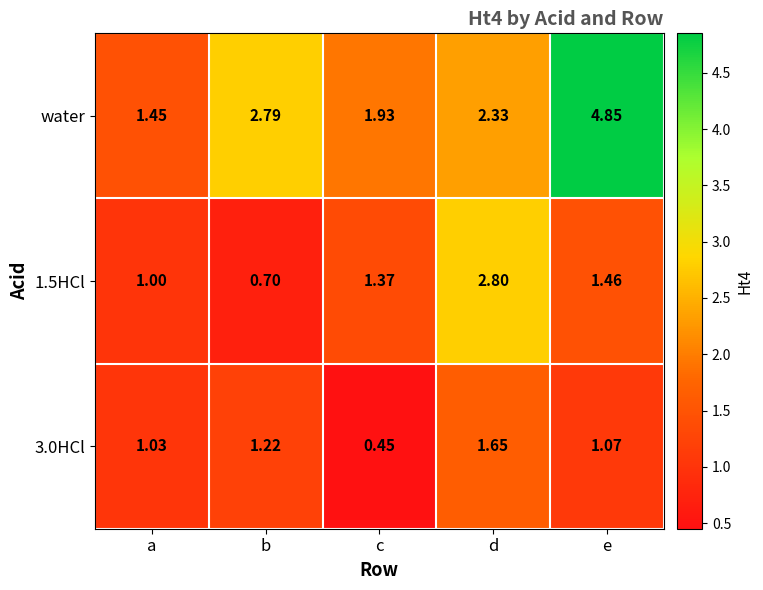

At which label does water reach its peak?

e